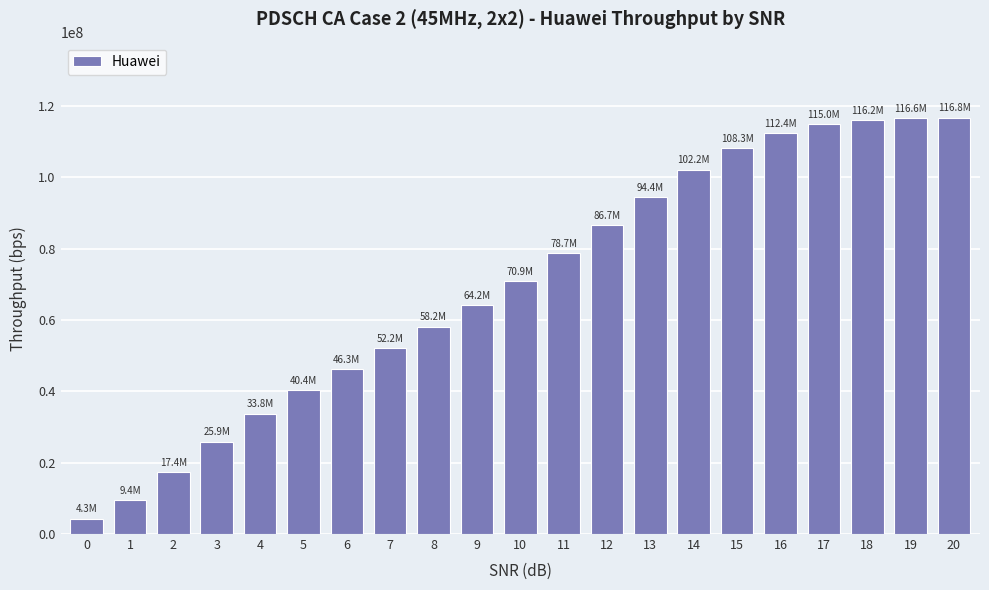

What is the minimum value shown in the chart?

4328755.2